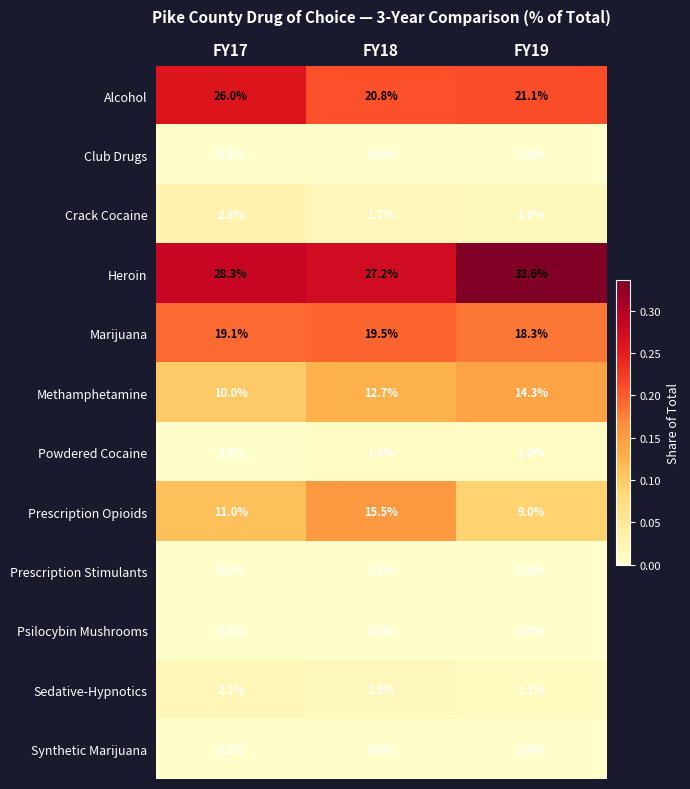

At which category does the chart reach its peak across all series?

FY19